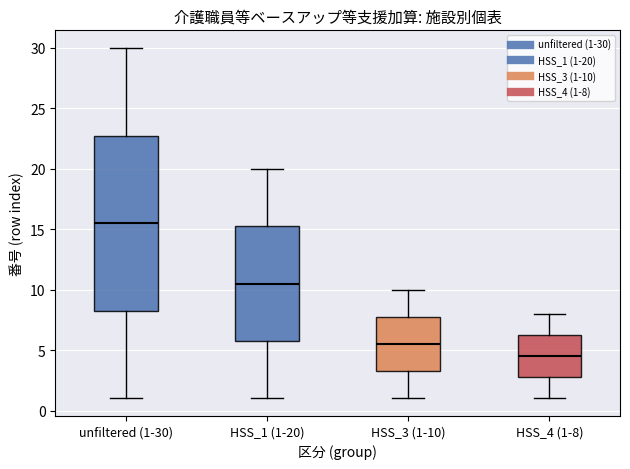

Comparing the boxes themselves (not the whiskers), which one is the tallest?

unfiltered (1-30)